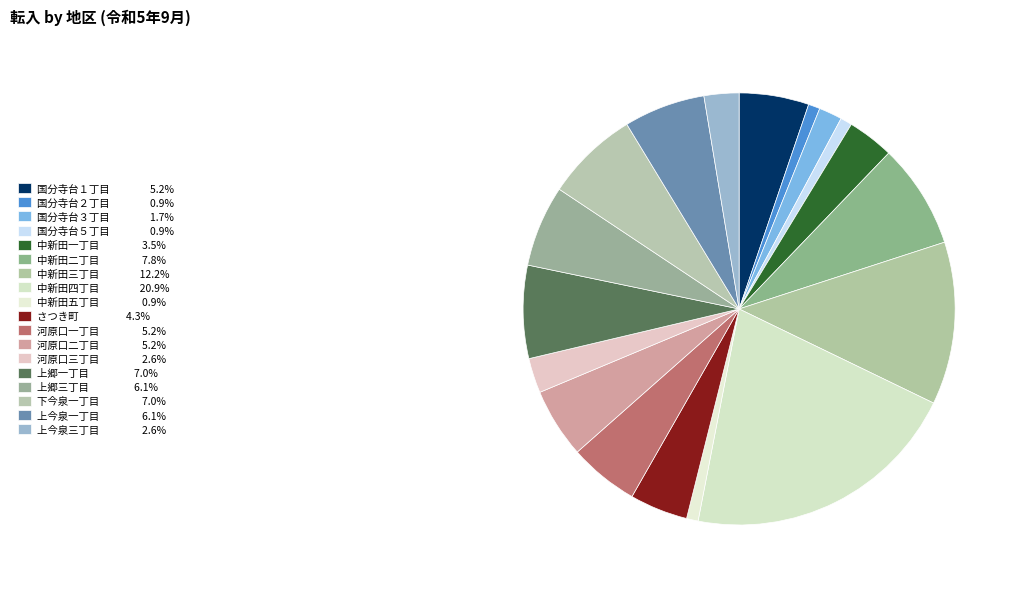

How many segments does this pie chart have?

18